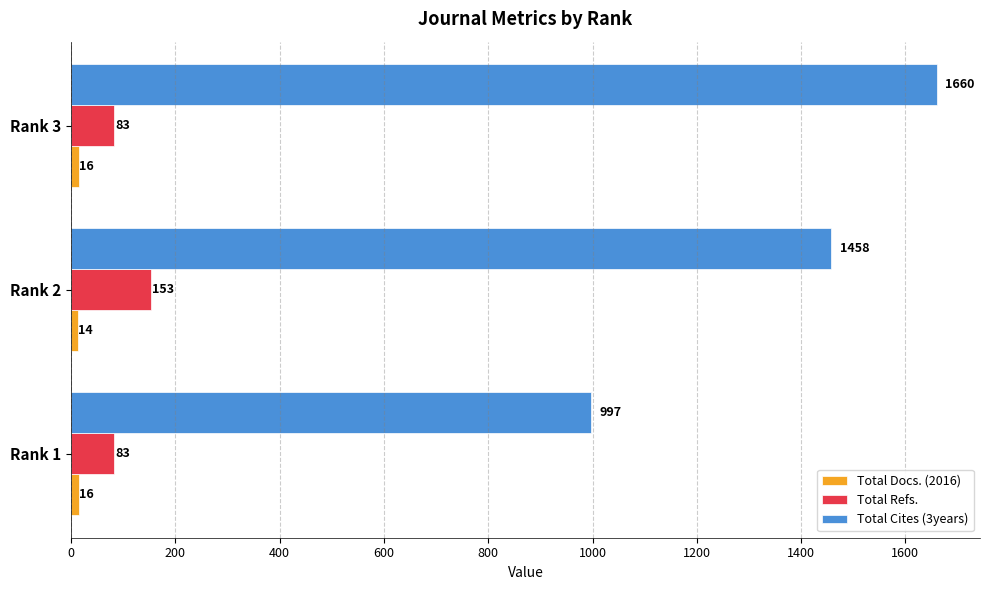

Which category has the lowest value across all series?

Rank 2